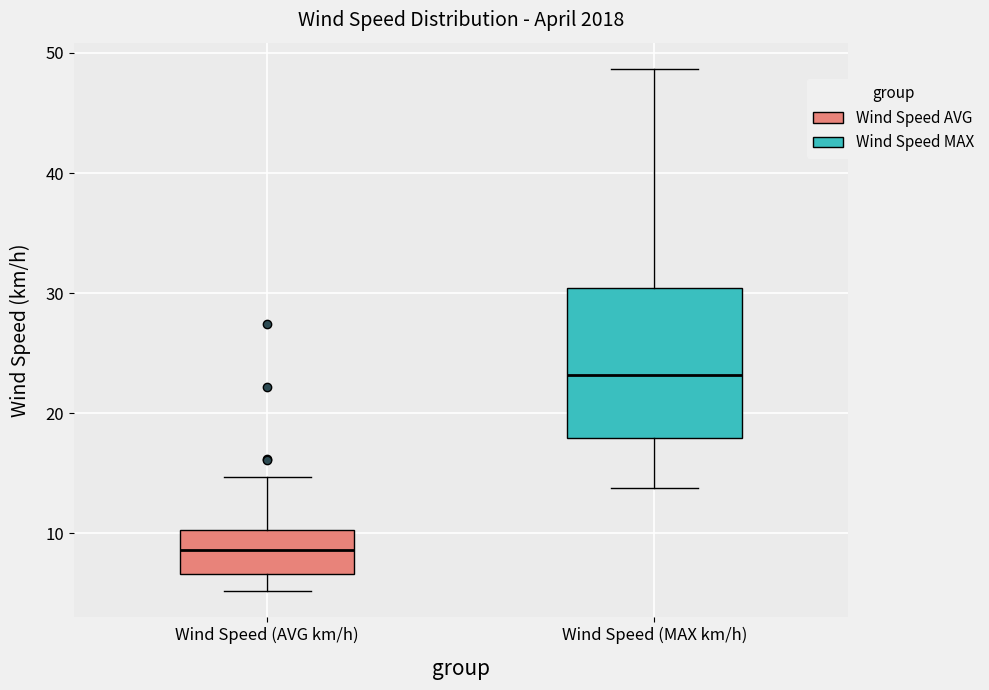

Which box has the highest median line?

Wind Speed (MAX km/h)